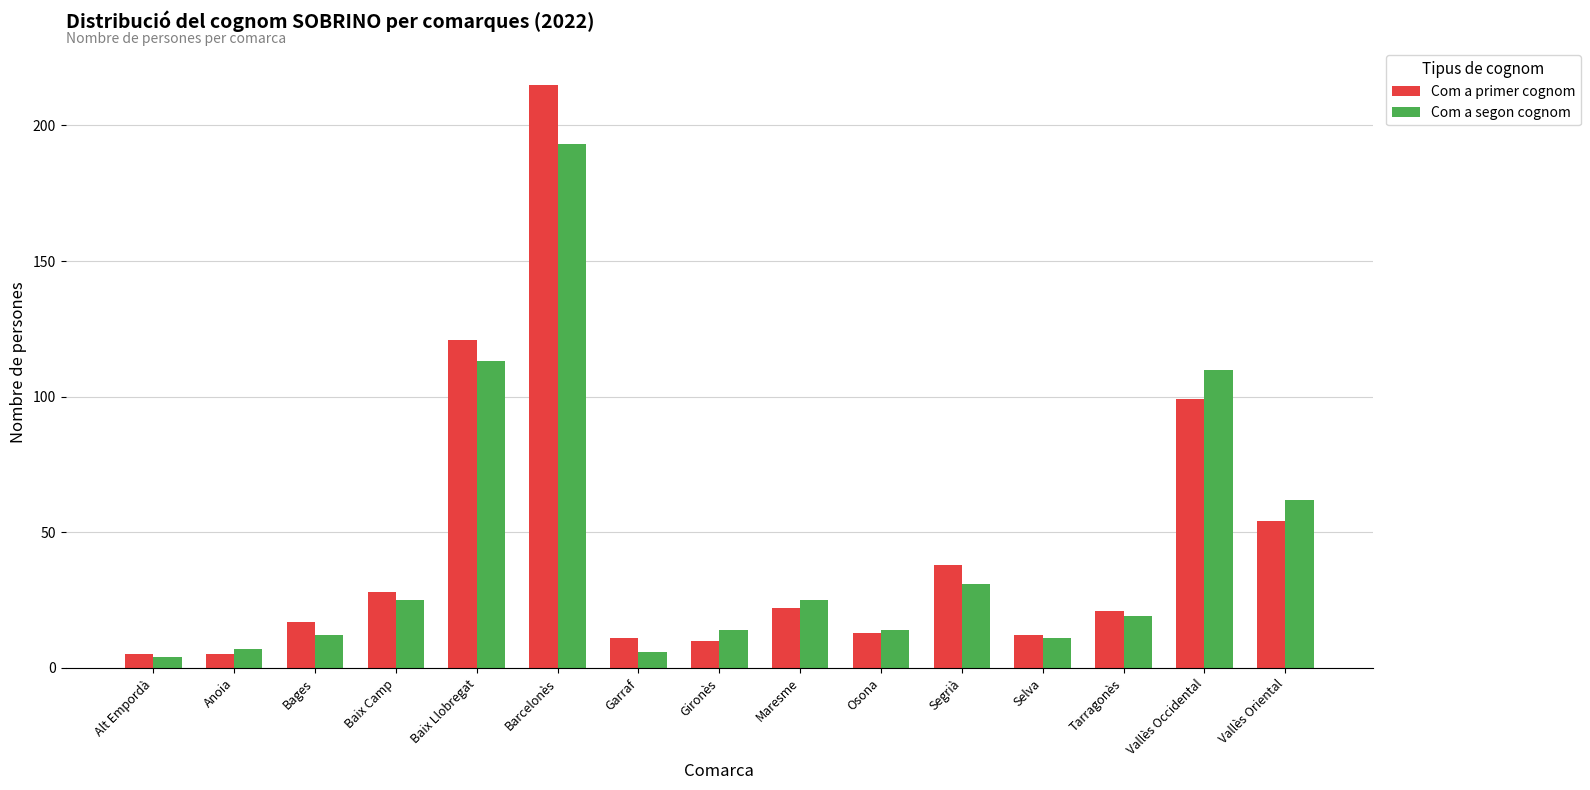

How many categories are shown in the chart?

15